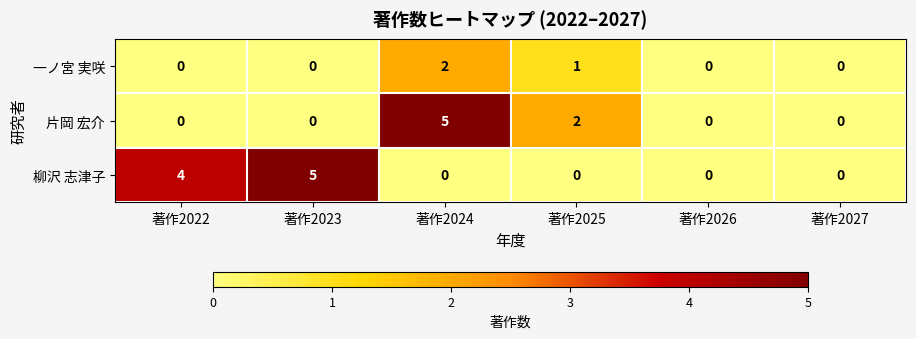

What is the sum of all 柳沢 志津子 values?

9